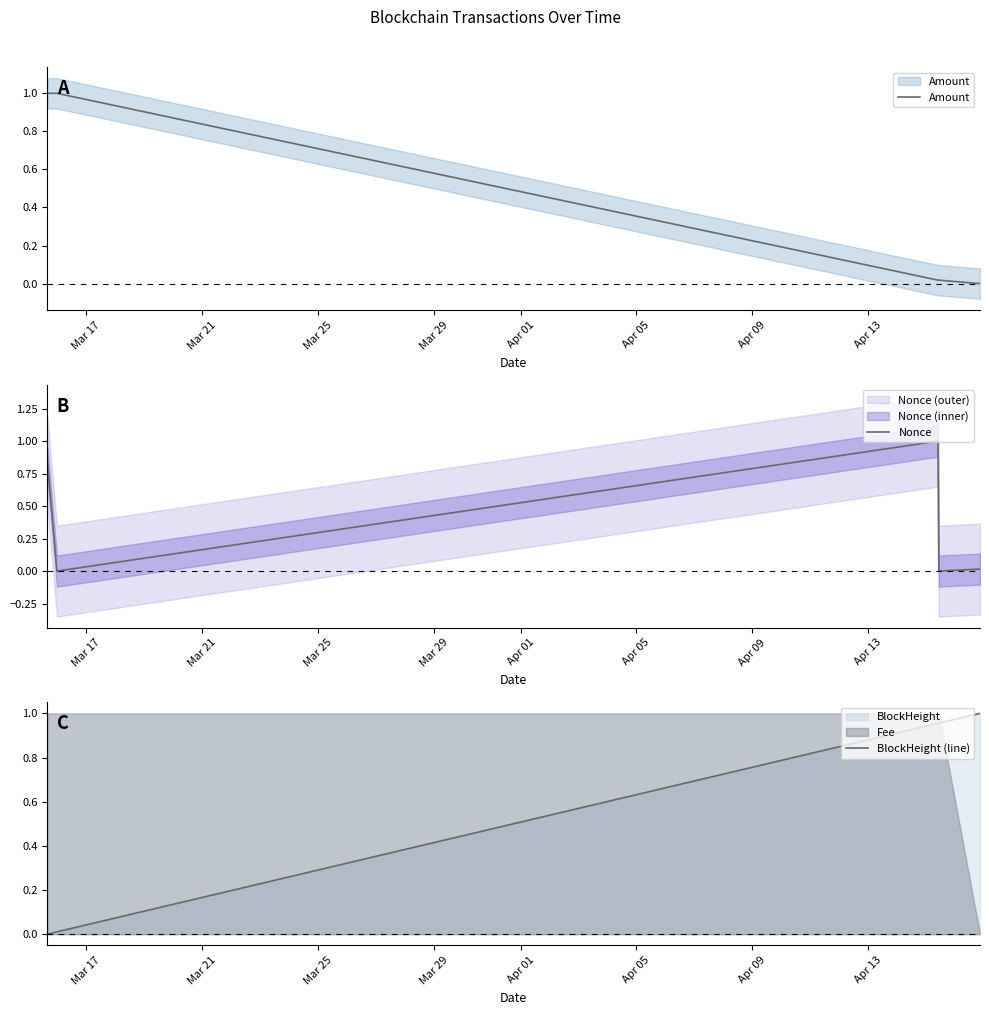

Which series has the largest total across all categories?

BlockHeight (line)